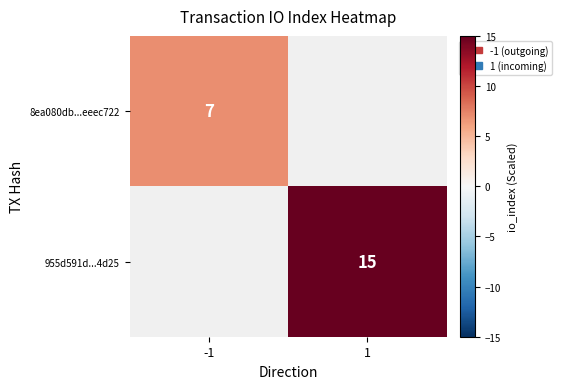

Is the value of 955d591d...4d25 at 1 greater than the value of 8ea080db...eeec722 at -1?

Yes